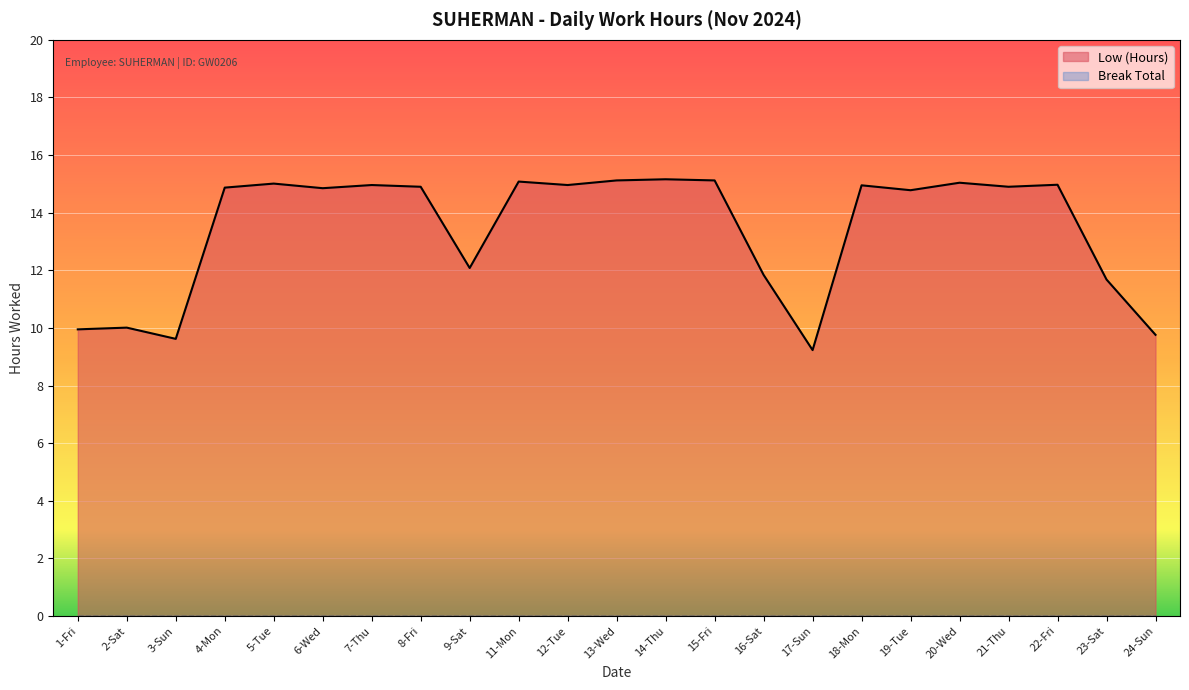

Reading right to left, what are all the values shown in this chart?

24-Sun=9.8	23-Sat=11.7	22-Fri=15.0	21-Thu=14.9	20-Wed=15.0	19-Tue=14.8	18-Mon=14.9	17-Sun=9.2	16-Sat=11.8	15-Fri=15.1	14-Thu=15.2	13-Wed=15.1	12-Tue=15.0	11-Mon=15.1	9-Sat=12.1	8-Fri=14.9	7-Thu=15.0	6-Wed=14.8	5-Tue=15.0	4-Mon=14.9	3-Sun=9.6	2-Sat=10.0	1-Fri=9.9